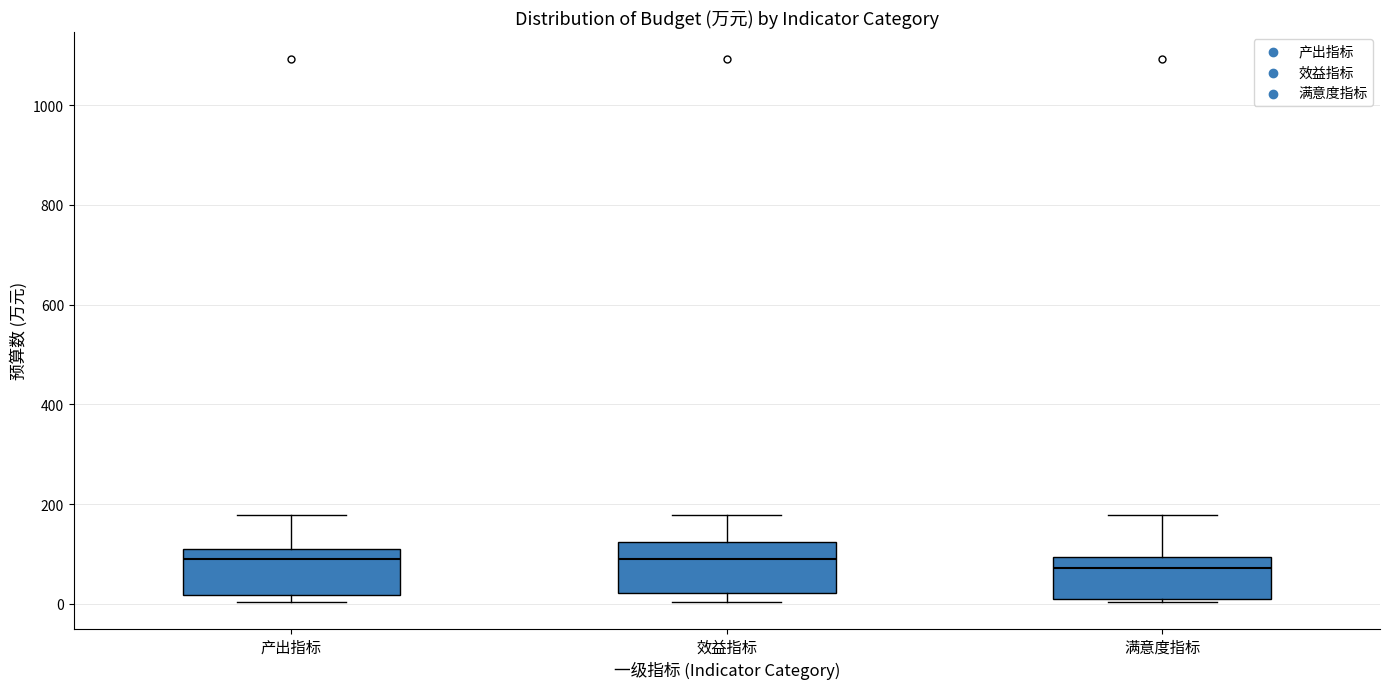

Where is the upper edge of the box for 效益指标 on the y-axis? The values are not printed on the chart, so give them approximately, as read against the axis.

120